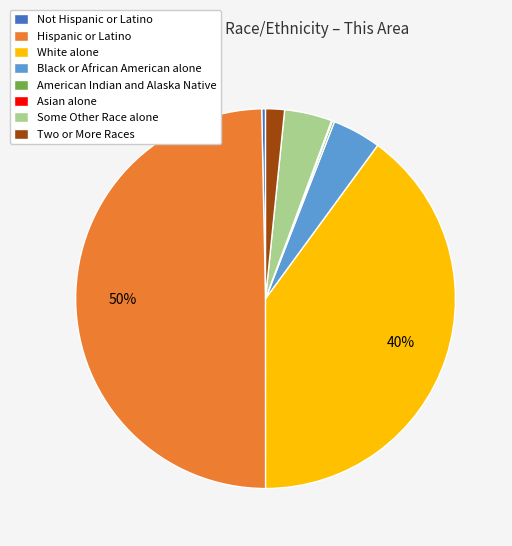

Do White alone and Some Other Race alone together represent more than half of the pie?

No